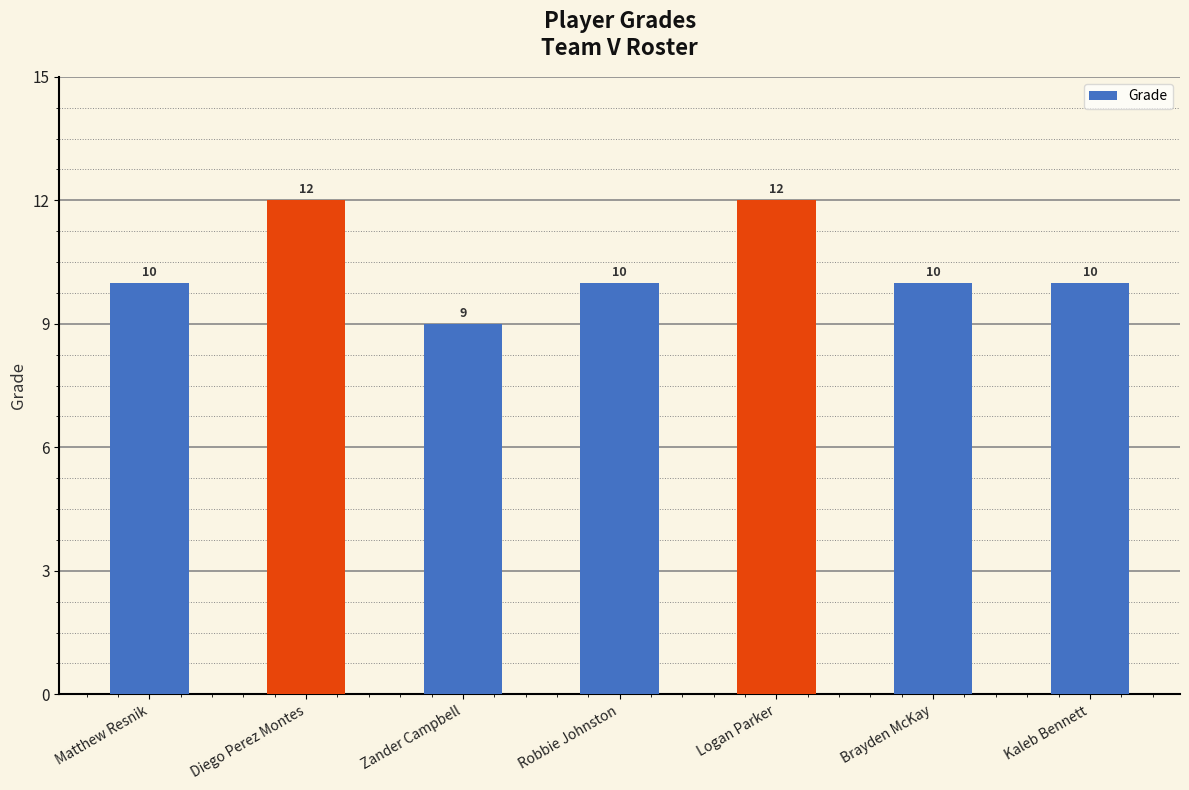

How many categories are shown in the chart?

7